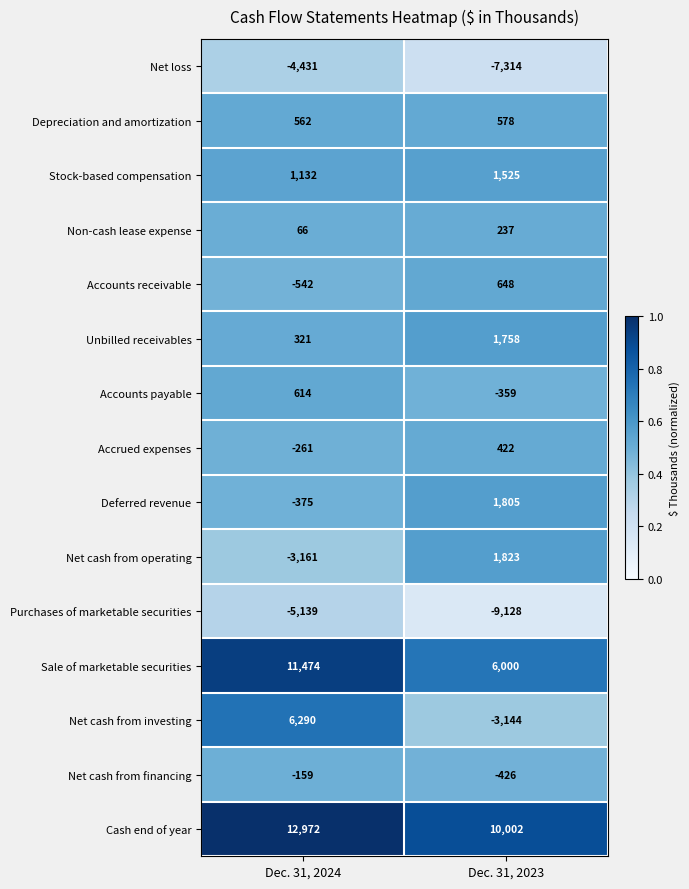

What is the spread (max minus min) of values at Dec. 31, 2024?

18111